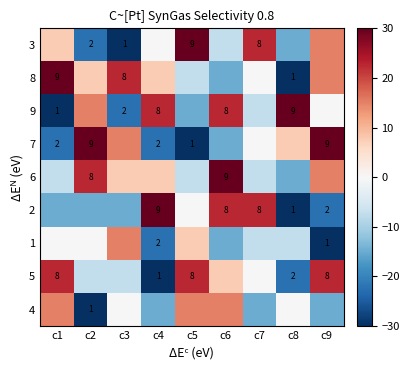

The 1 series shows 2.0 at c4. True or false?

True